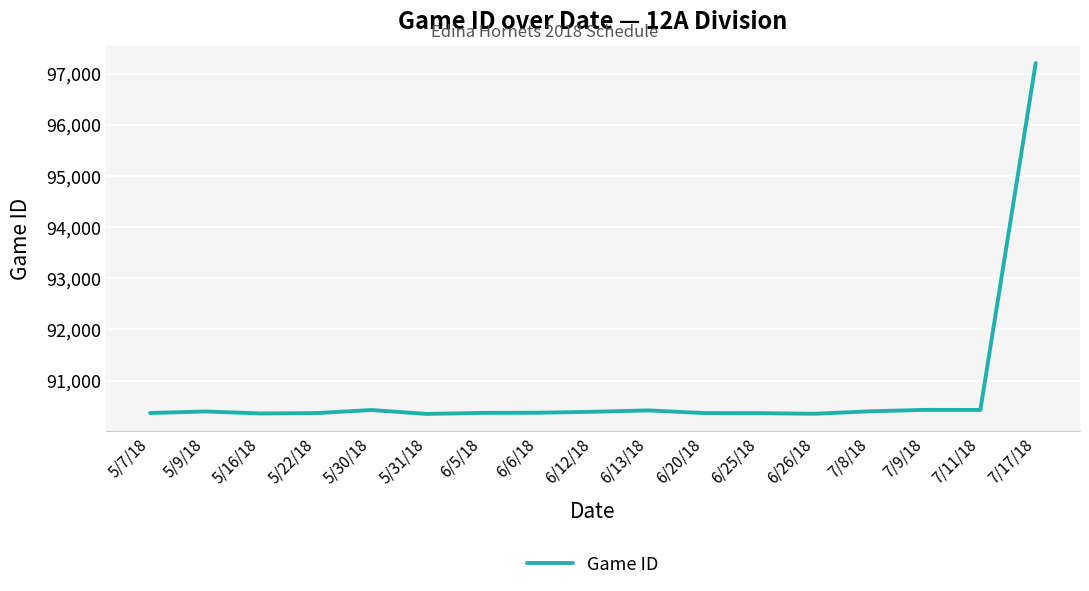

Does the chart display data point markers on the line(s)?

No